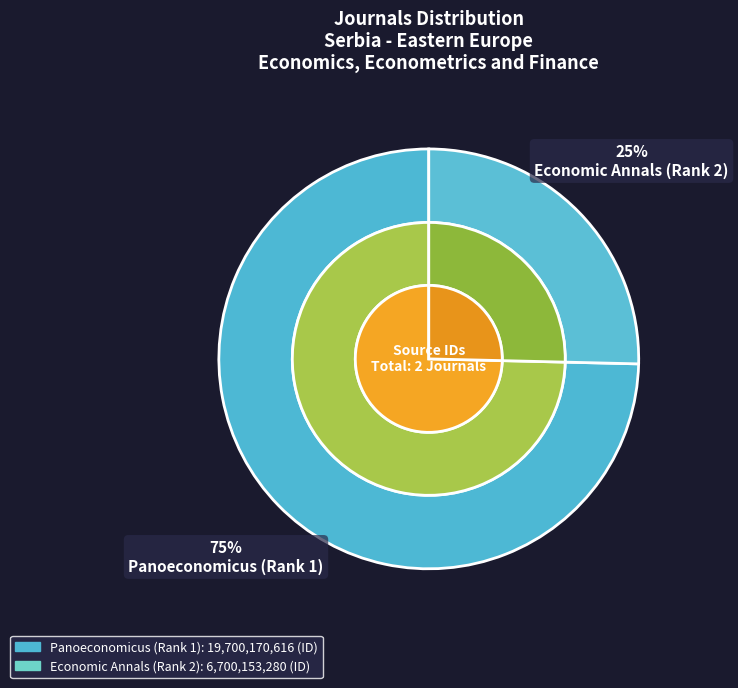

To the nearest percent, what is the difference between the Economic Annals (Rank 2) and Panoeconomicus (Rank 1) slice percentages?

49%